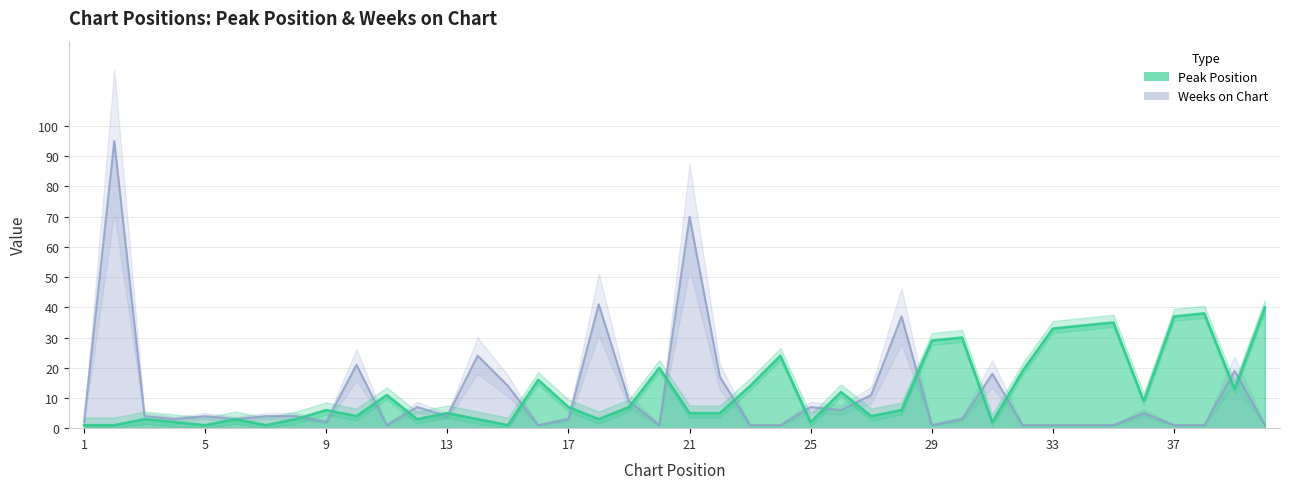

What is the average value of the Peak Position series?

12